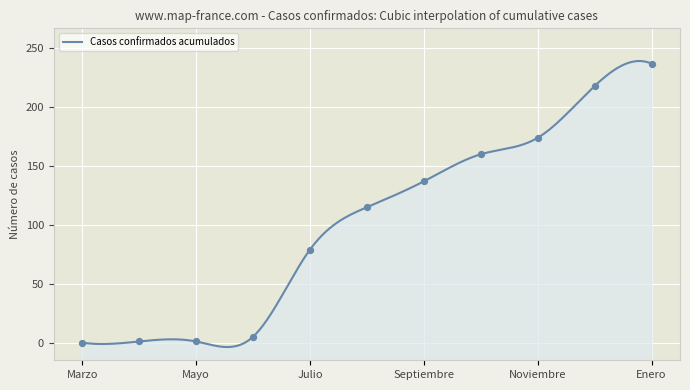

What is the change in value from Agosto to Octubre?

+45